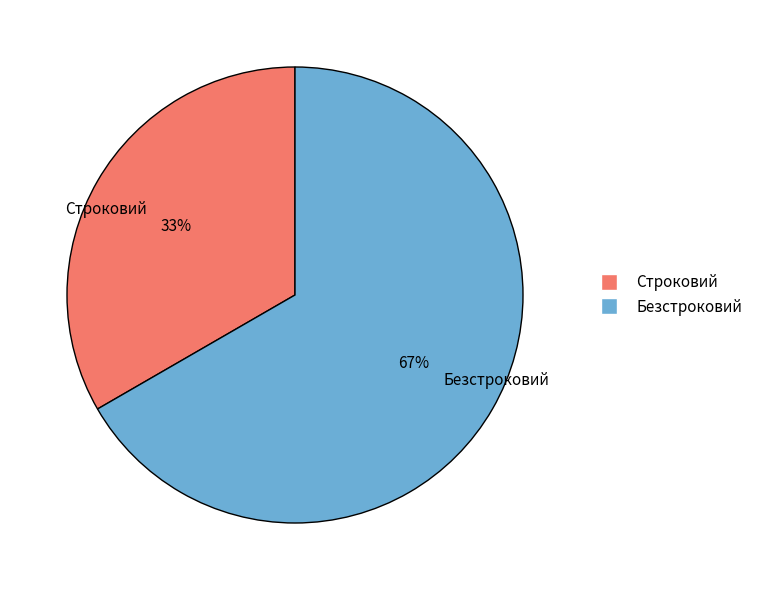

Which slice is the largest?

Безстроковий